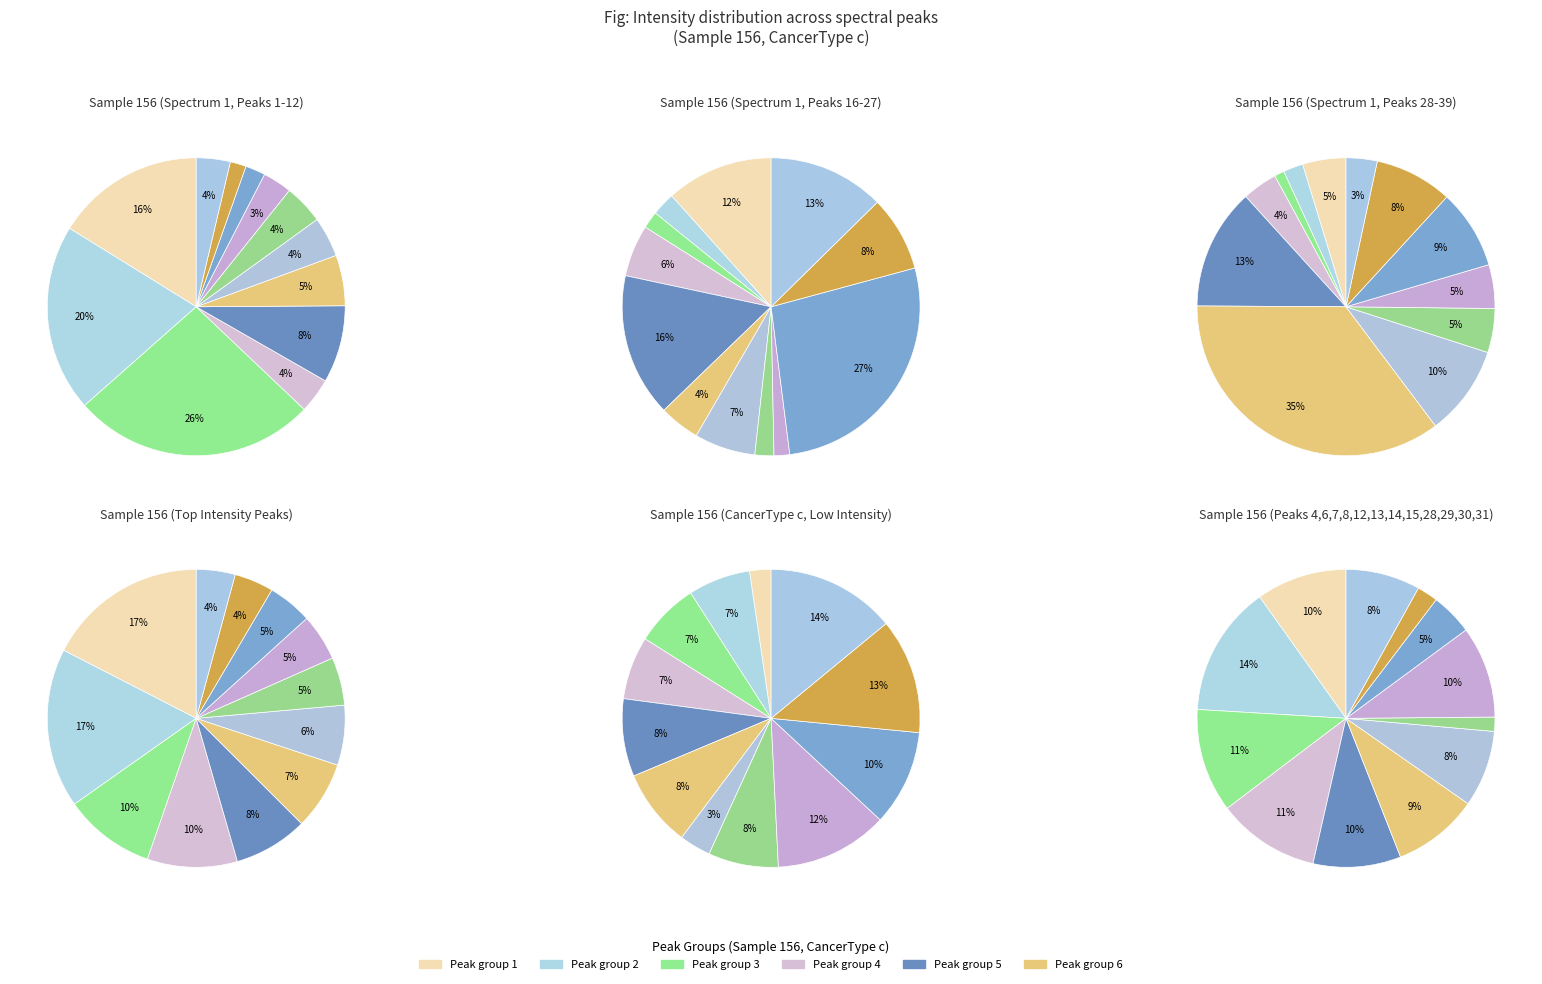

Is it true that 9 is 9% of the pie?

True